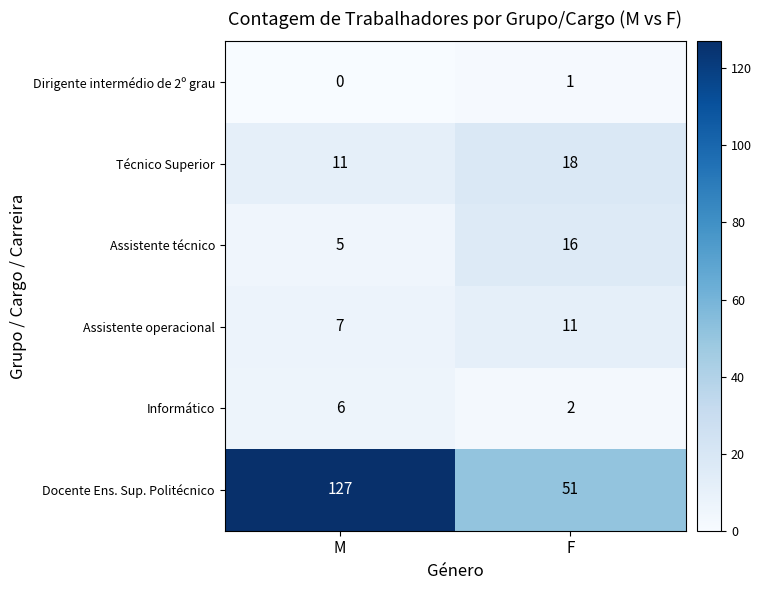

Which label corresponds to the smallest value in the chart?

M